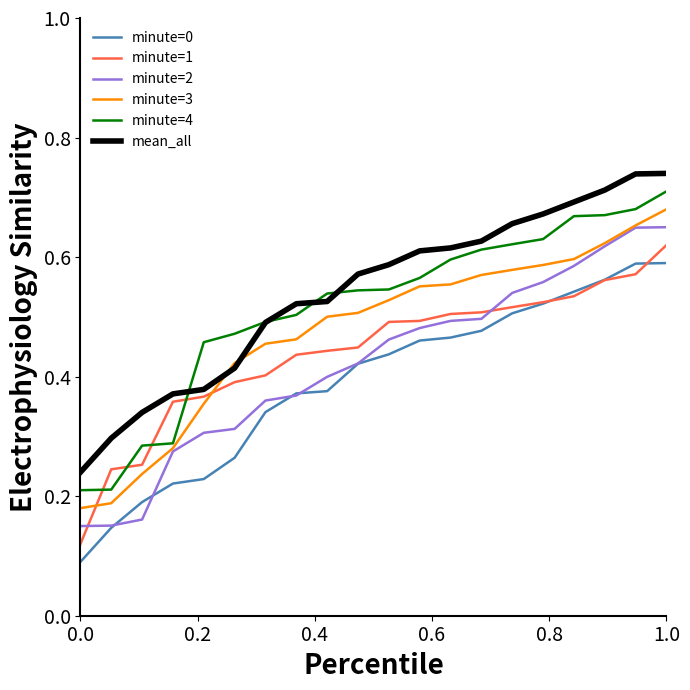

True or false: minute=0 and minute=3 cross at least once.

False